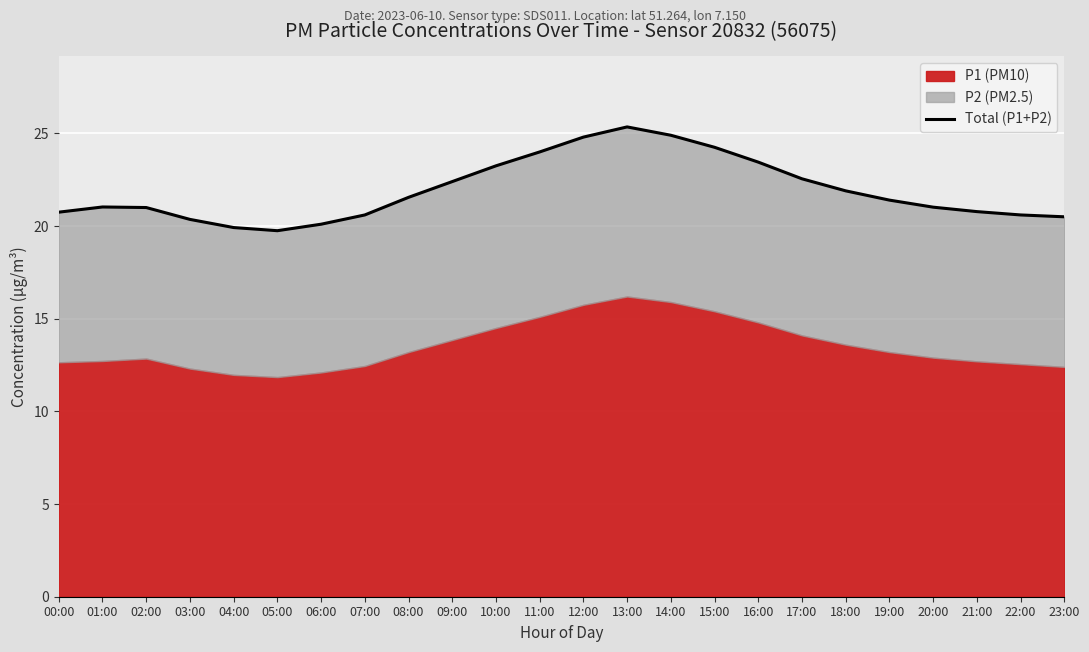

Reading right to left, list all the values displayed in this chart.

20.5	20.6	20.8	21.0	21.4	21.9	22.5	23.5	24.2	24.9	25.4	24.8	24.0	23.2	22.4	21.5	20.6	20.1	19.8	19.9	20.4	21.0	21.0	20.8